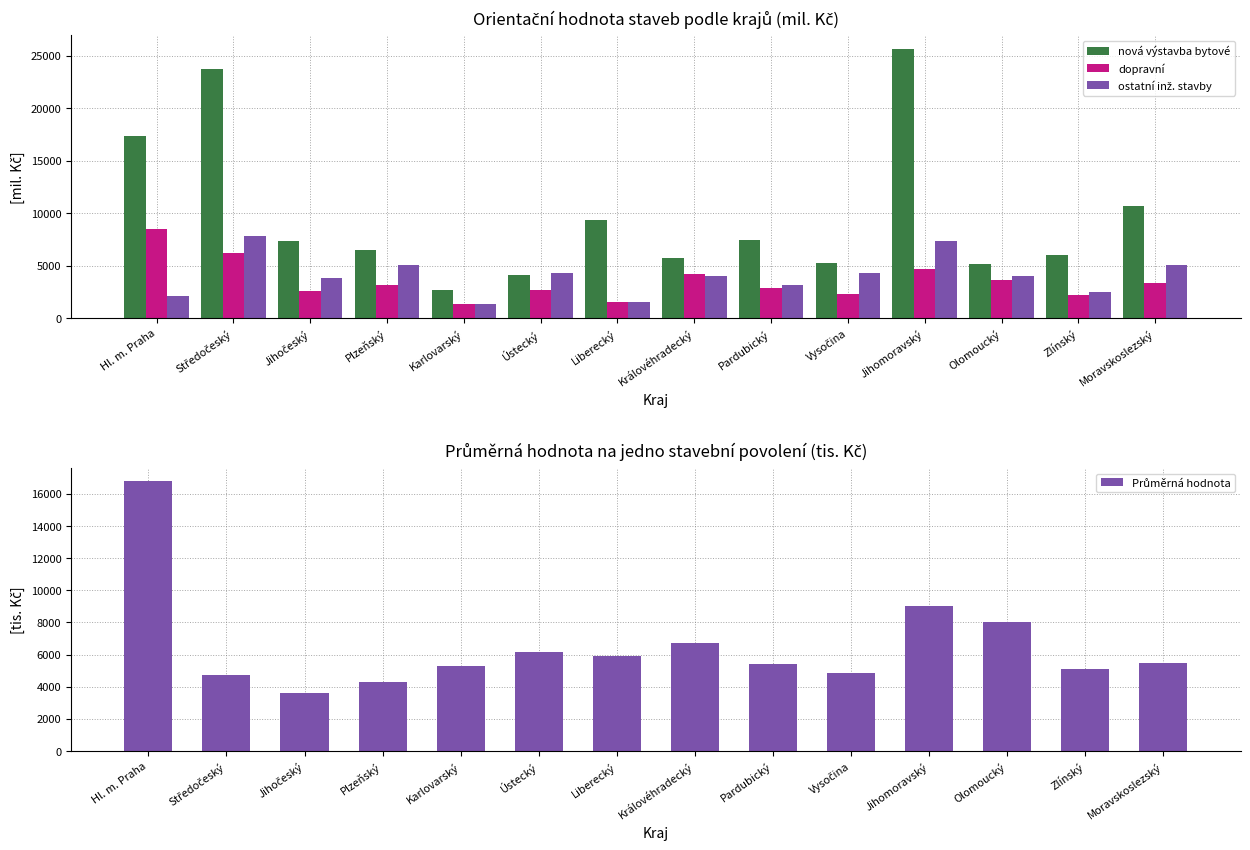

What is the minimum value for nová výstavba bytové?

2664